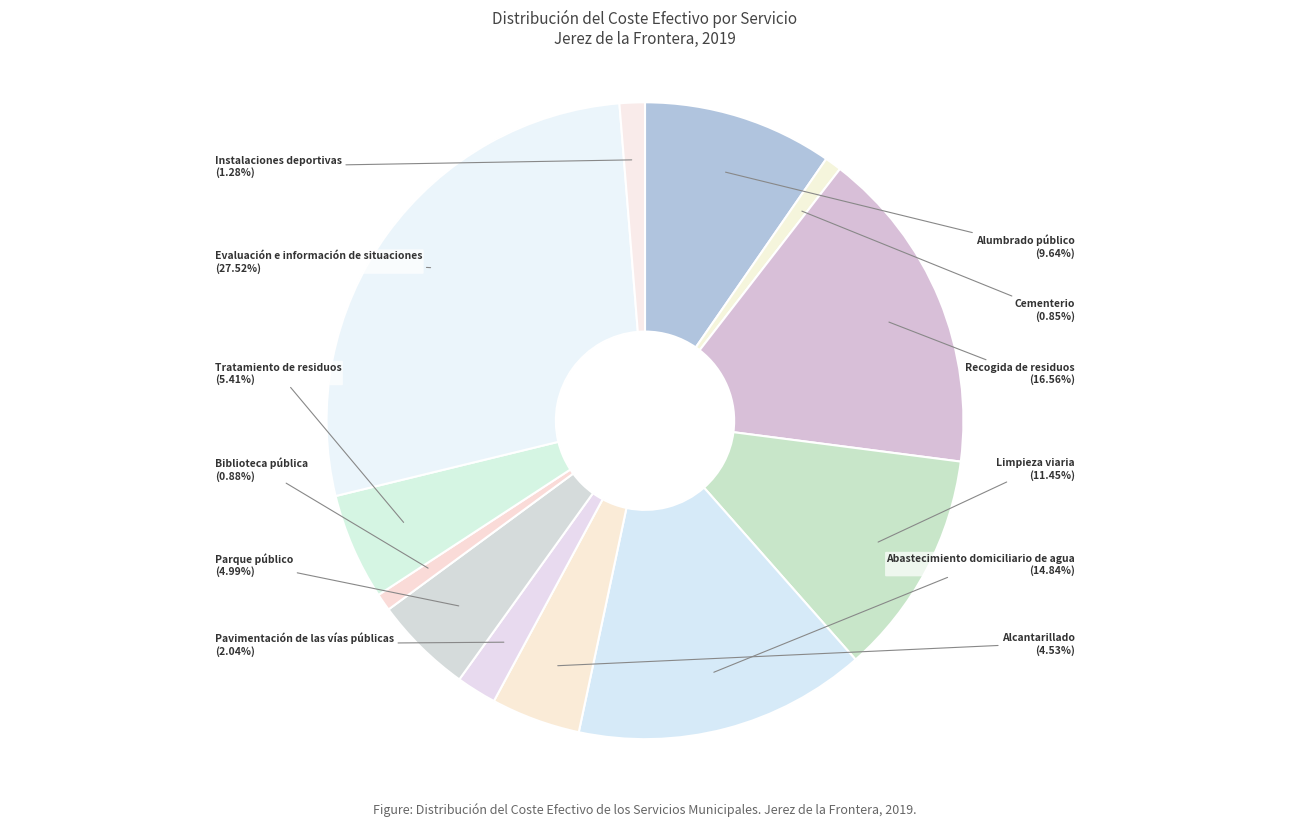

Rank the categories by value from lowest to highest.

Cementerio, Biblioteca pública, Instalaciones deportivas, Pavimentación de las vías públicas, Alcantarillado, Parque público, Tratamiento de residuos, Alumbrado público, Limpieza viaria, Abastecimiento domiciliario de agua, Recogida de residuos, Evaluación e información de situaciones